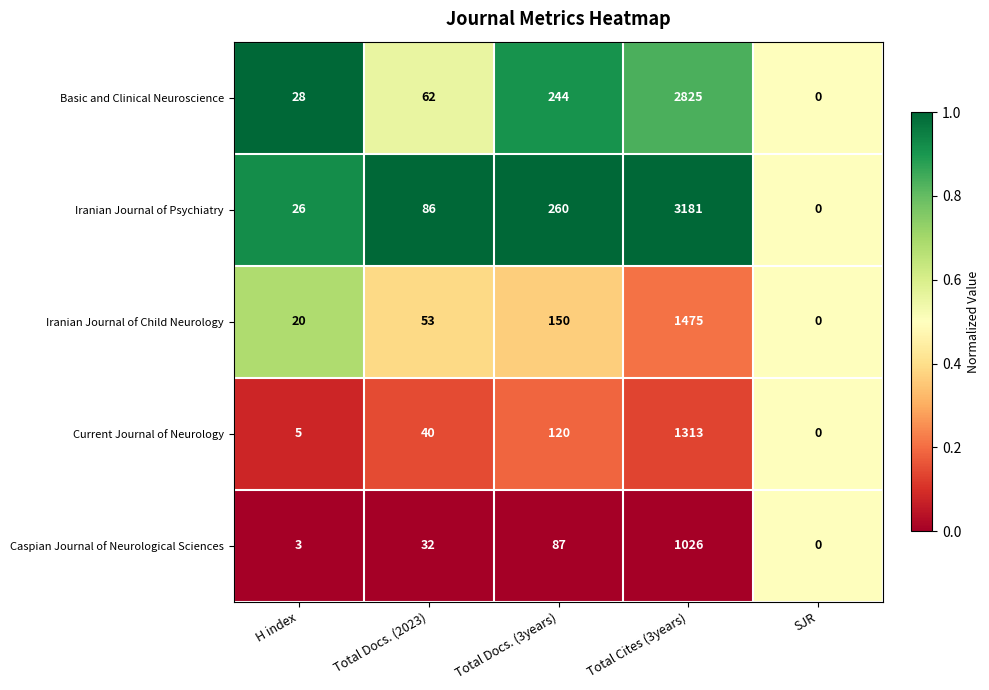

What is the total value across all series at SJR?

0